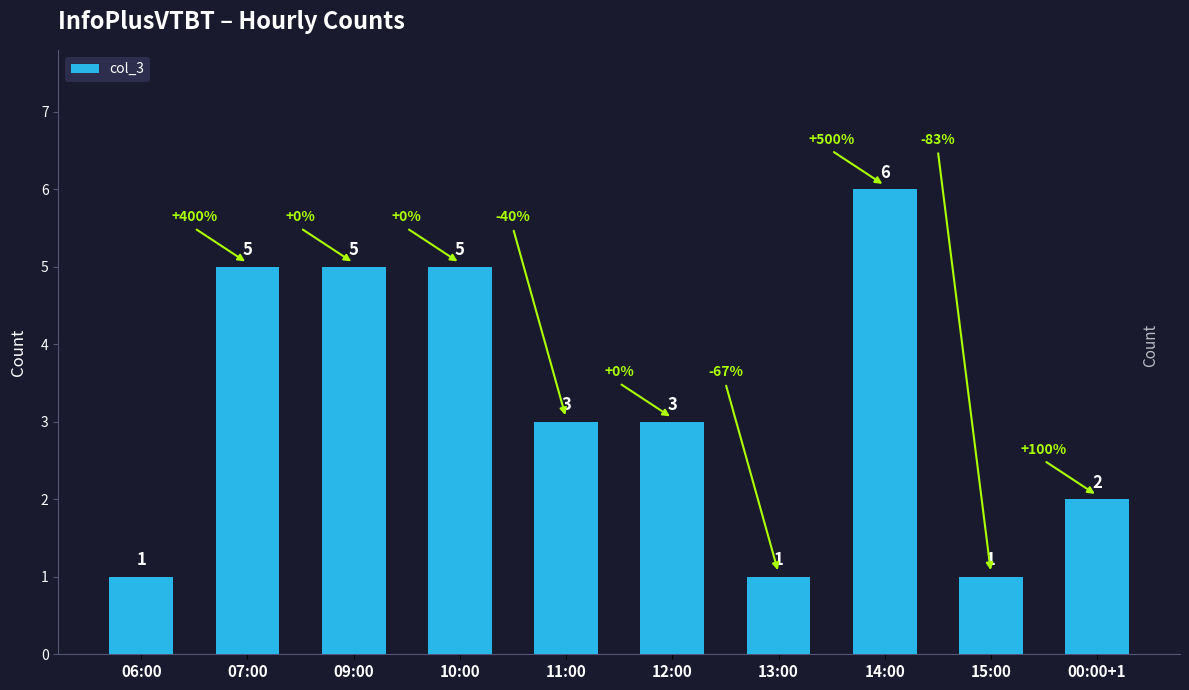

Which has a higher value, 06:00 or 00:00+1?

00:00+1